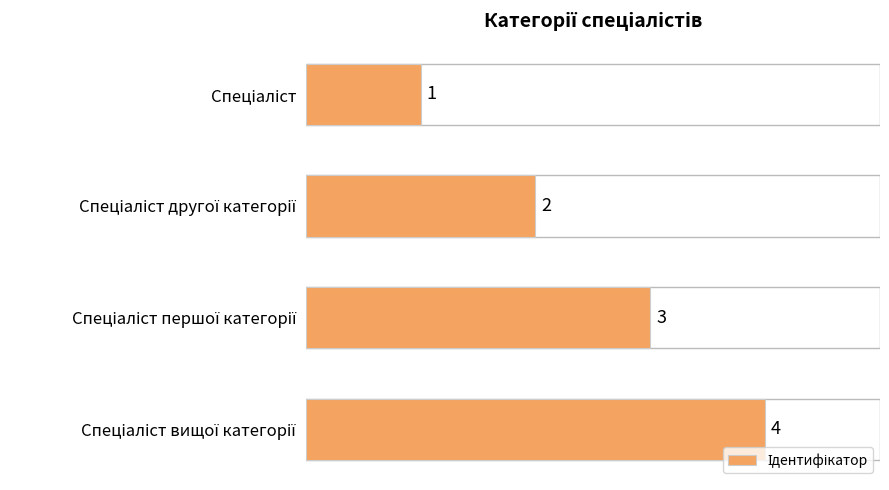

What is the value of the 3rd bar from the top?

3